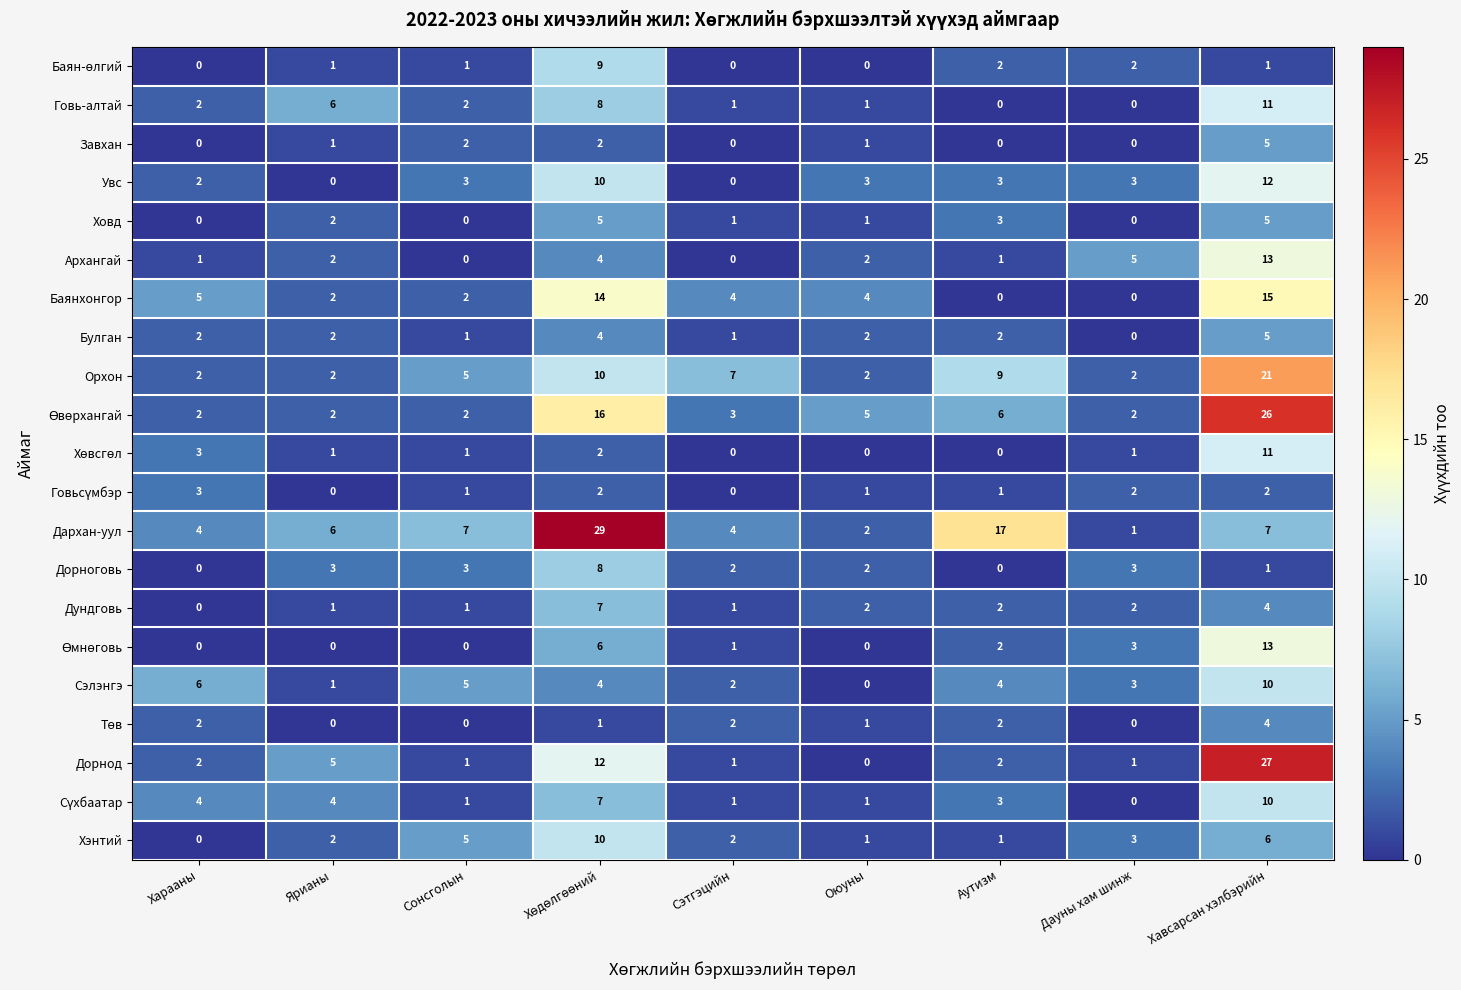

What is the average value of the Сэлэнгэ series?

4